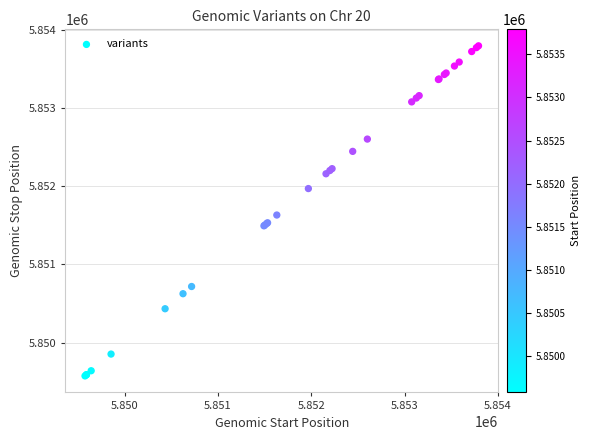

What Y value in the scatter plot is closest to 5851684?

5851631